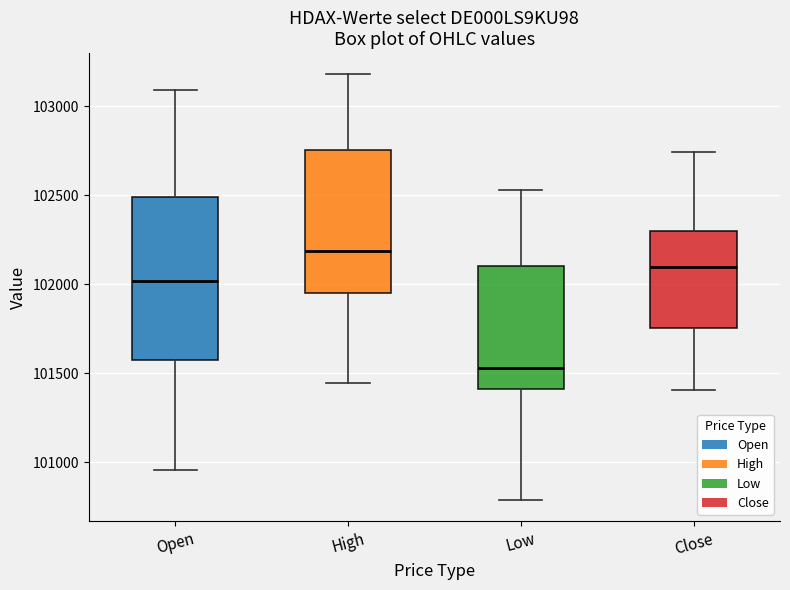

Where is the lower edge of the box for Open on the y-axis? The values are not printed on the chart, so give them approximately, as read against the axis.

101600